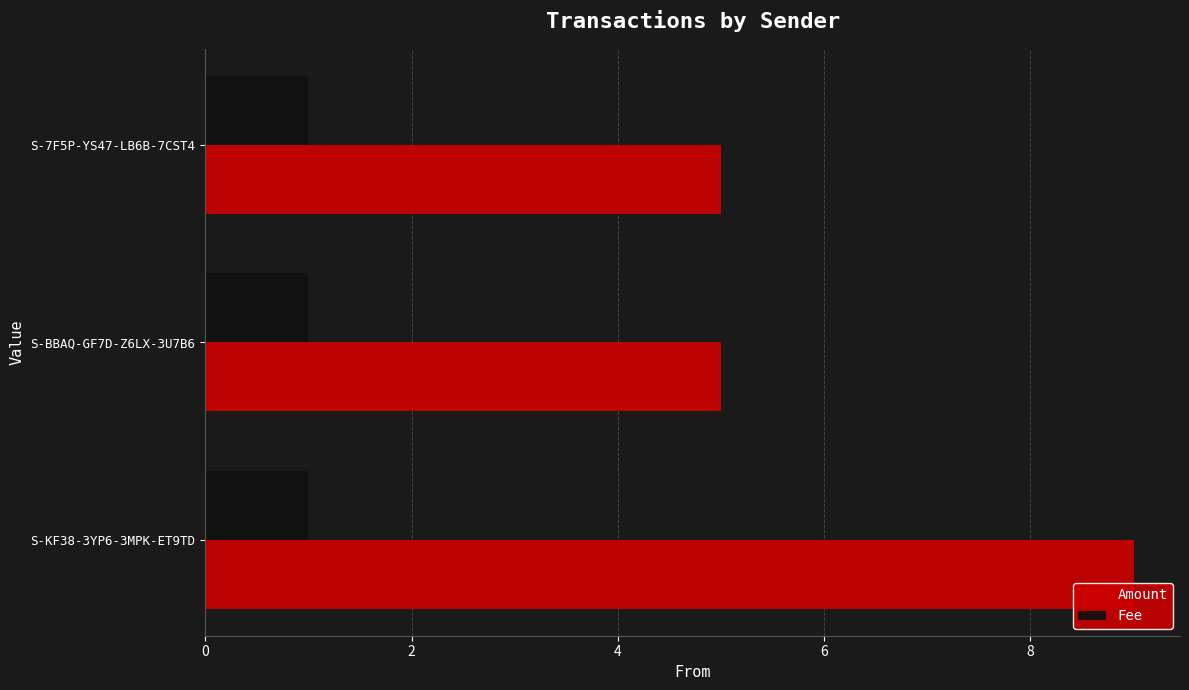

Rank the series by their average value, from highest to lowest.

Amount, Fee